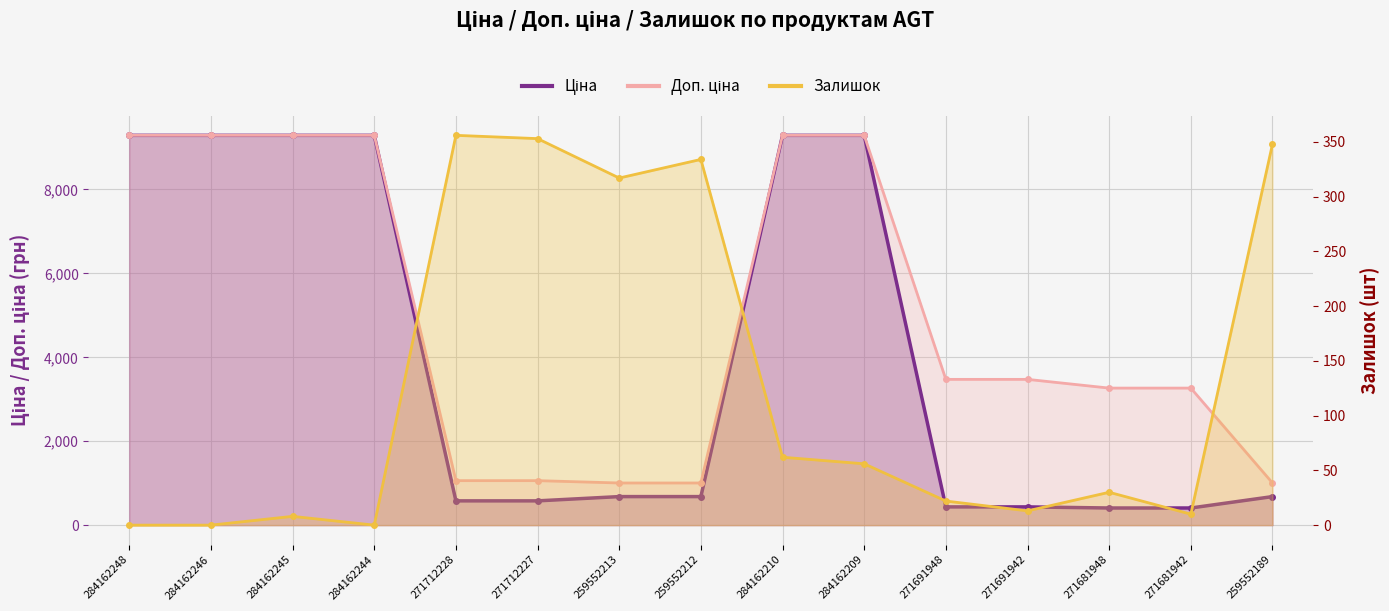

Between 271681948 and 259552189, which is larger?

259552189